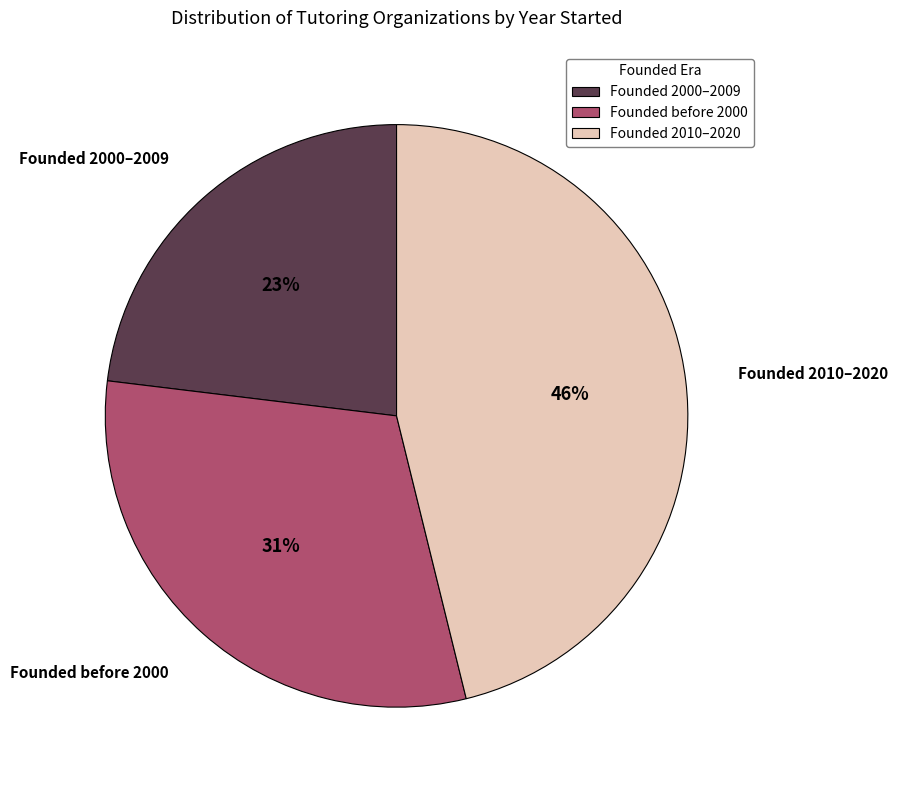

To the nearest percent, what is the difference between the largest and smallest slice percentages?

23%